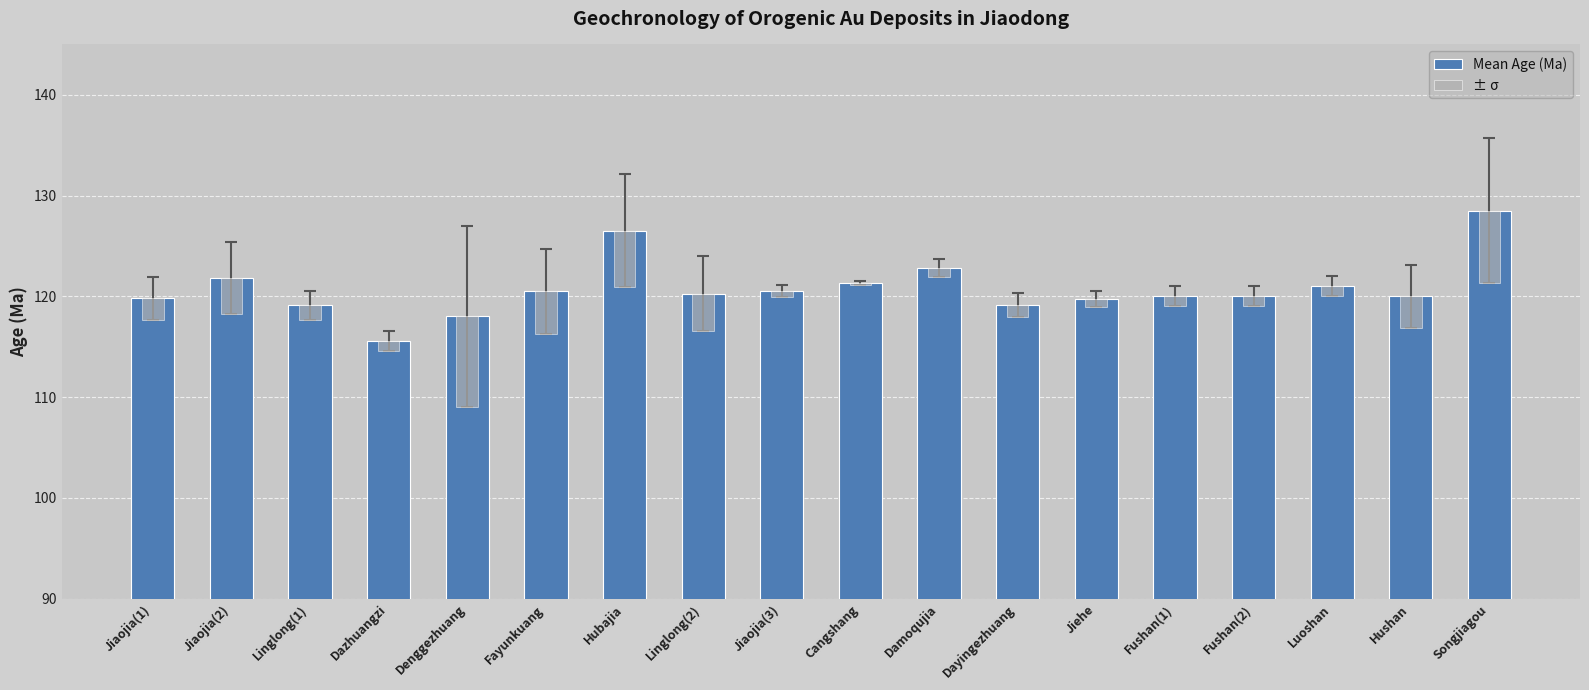

Rank the series by their average value, from lowest to highest.

± σ, Mean Age (Ma)